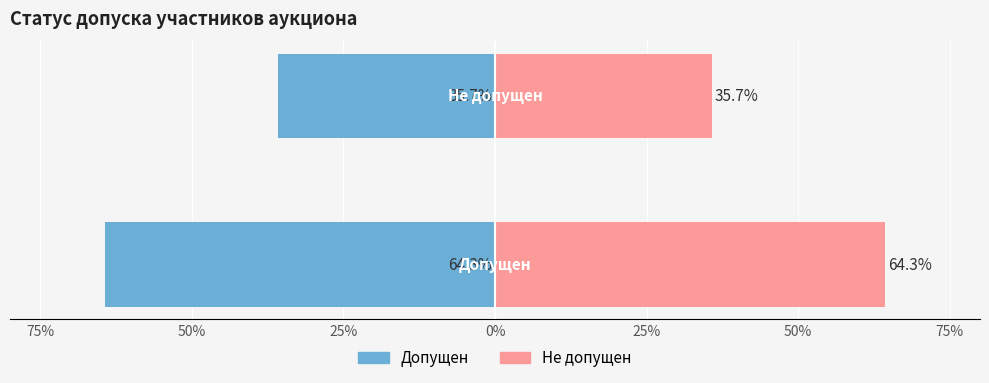

Is the value of Не допущен at 50% greater than the value of Допущен at 75%?

Yes